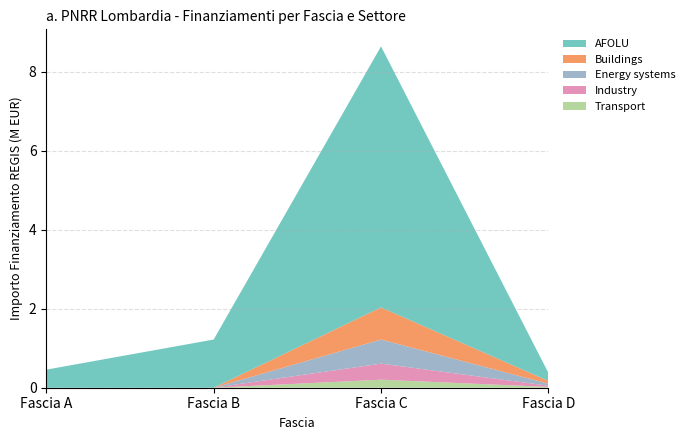

At which category is the sum across all series the highest?

Fascia C